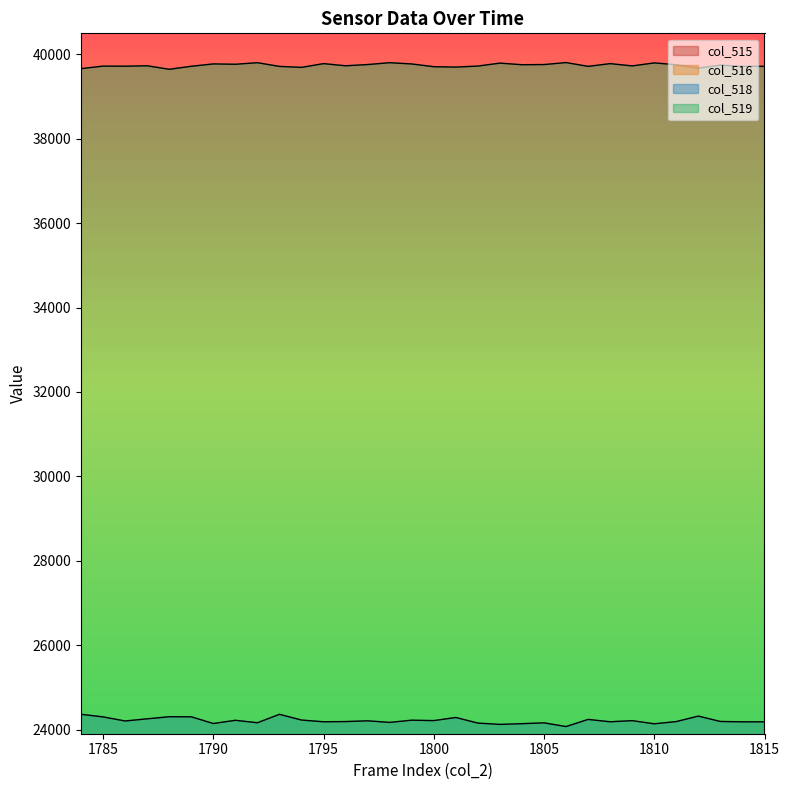

Reading right to left, what are all the values shown in this chart?

col_515: 1815=1635	1814=1637	1813=1599	1812=1542	1811=1601	1810=1595	1809=1591	1808=1601	1807=1534	1806=1658	1805=1605	1804=1604	1803=1620	1802=1659	1801=1550	1800=1540	1799=1597	1798=1563	1797=1534	1796=1572	1795=1570	1794=1618	1793=1459	1792=1571	1791=1550	1790=1618	1789=1515	1788=1584	1787=1551	1786=1612	1785=1513	1784=1512
col_516: 1815=1635	1814=1635	1813=1598	1812=1542	1811=1601	1810=1594	1809=1591	1808=1601	1807=1534	1806=1658	1805=1605	1804=1605	1803=1620	1802=1659	1801=1550	1800=1540	1799=1597	1798=1562	1797=1530	1796=1572	1795=1570	1794=1618	1793=1459	1792=1569	1791=1550	1790=1618	1789=1515	1788=1584	1787=1551	1786=1611	1785=1513	1784=1511
col_518: 1815=24182	1814=24182	1813=24190	1812=24318	1811=24188	1810=24135	1809=24210	1808=24183	1807=24239	1806=24070	1805=24158	1804=24138	1803=24121	1802=24152	1801=24285	1800=24211	1799=24221	1798=24168	1797=24206	1796=24188	1795=24183	1794=24224	1793=24360	1792=24160	1791=24218	1790=24142	1789=24301	1788=24303	1787=24253	1786=24202	1785=24299	1784=24360
col_519: 1815=39718	1814=39718	1813=39746	1812=39675	1811=39756	1810=39799	1809=39728	1808=39782	1807=39717	1806=39807	1805=39760	1804=39756	1803=39794	1802=39724	1801=39700	1800=39709	1799=39774	1798=39804	1797=39760	1796=39731	1795=39782	1794=39693	1793=39716	1792=39804	1791=39767	1790=39775	1789=39719	1788=39648	1787=39731	1786=39721	1785=39723	1784=39663